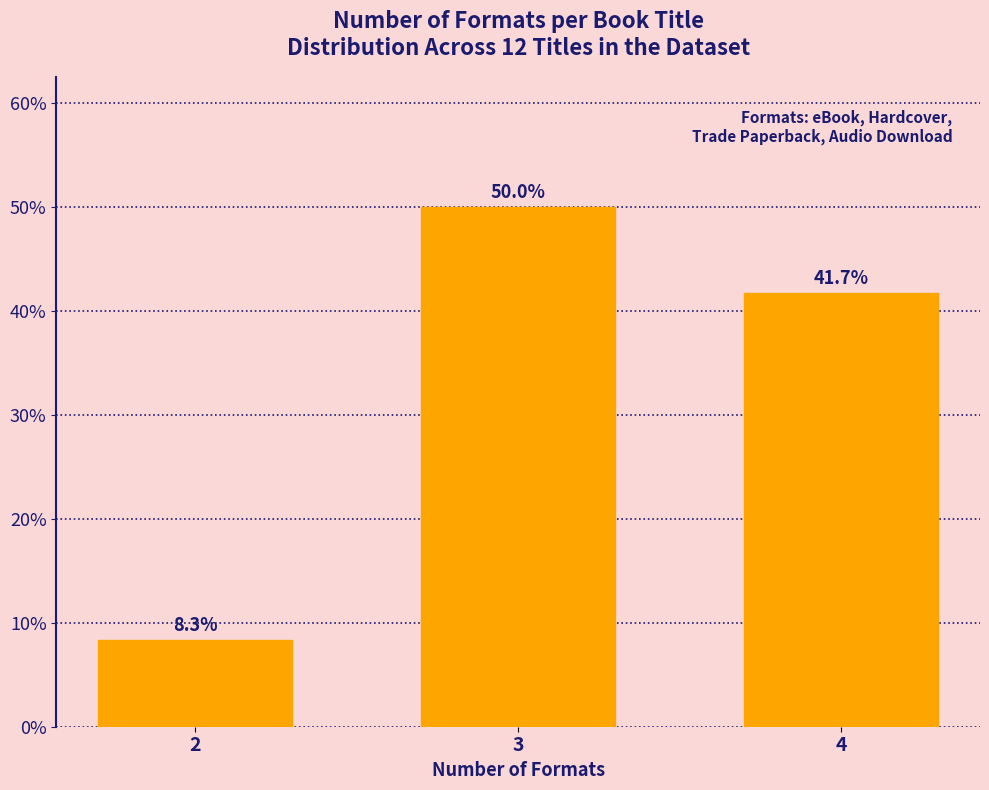

Reading left to right, extract all data points from this chart.

2=8.3	3=50.0	4=41.7